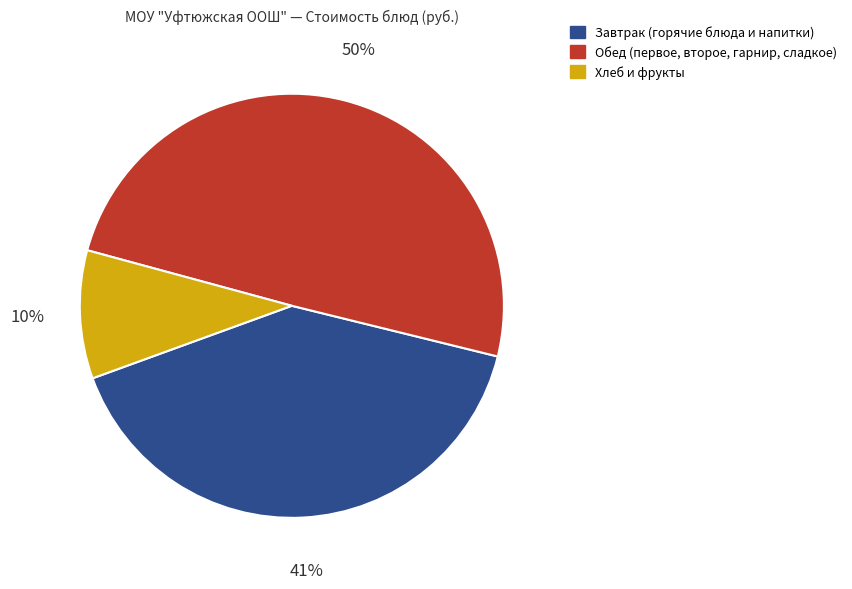

To the nearest percent, what is the difference between the largest and smallest slice percentages?

40%